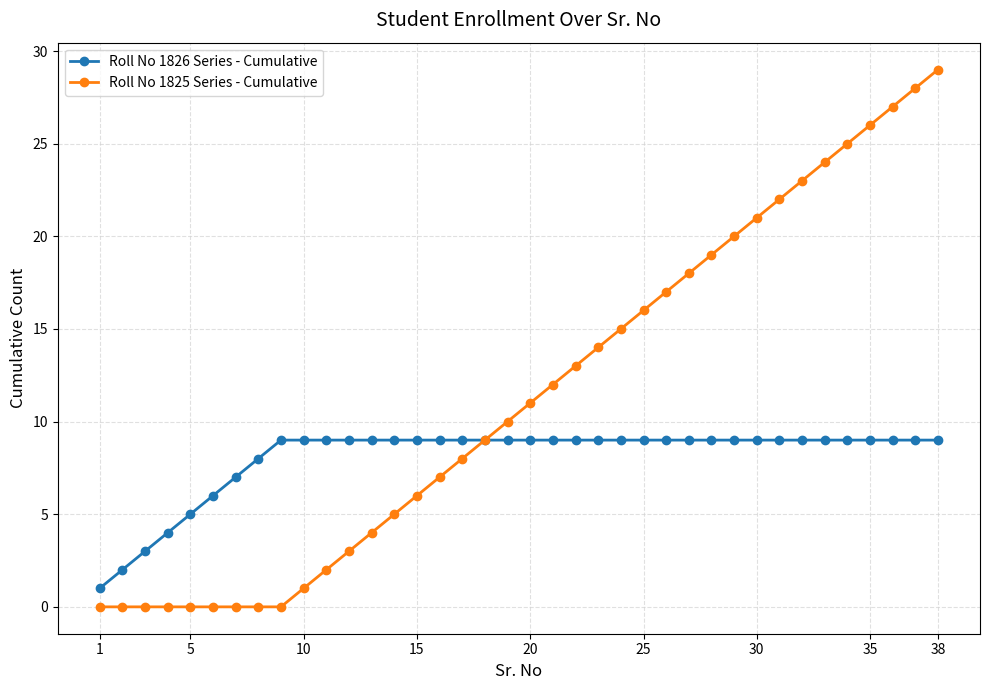

Rank the series by their average value, from lowest to highest.

Roll No 1826 Series - Cumulative, Roll No 1825 Series - Cumulative